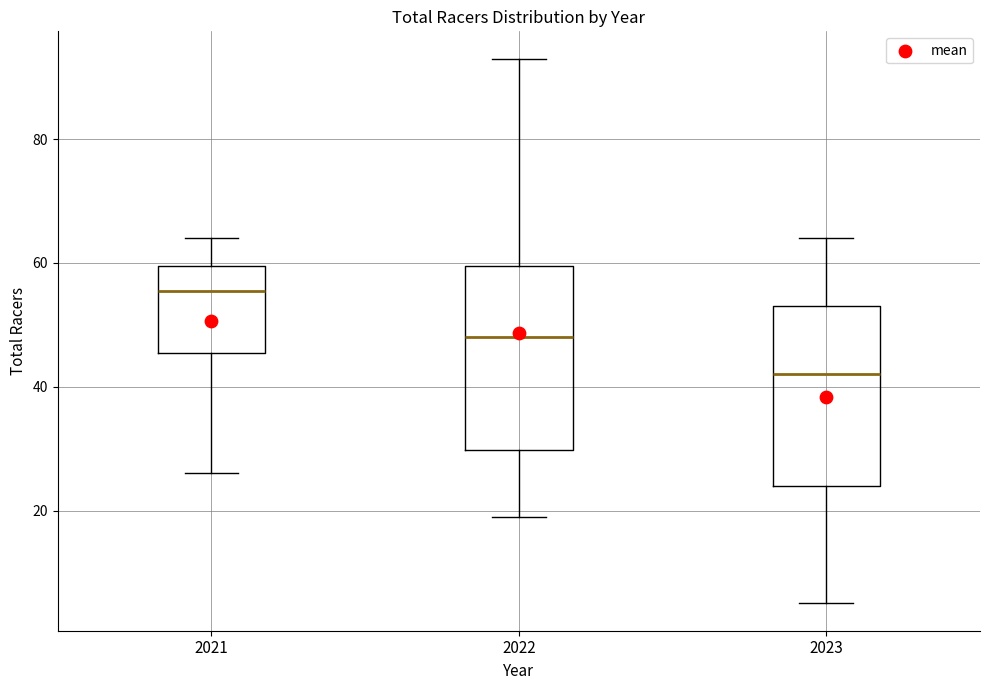

Reading left to right, transcribe this box plot: for each box, give where its median line is, the range the box spans, and where its two whiskers end, as read against the y-axis. The values are not printed on the chart, so give them approximately, as read against the axis.

2021: median 56, box 46 to 60, whiskers 26 to 64
2022: median 48, box 30 to 60, whiskers 20 to 94
2023: median 42, box 24 to 54, whiskers 6 to 64